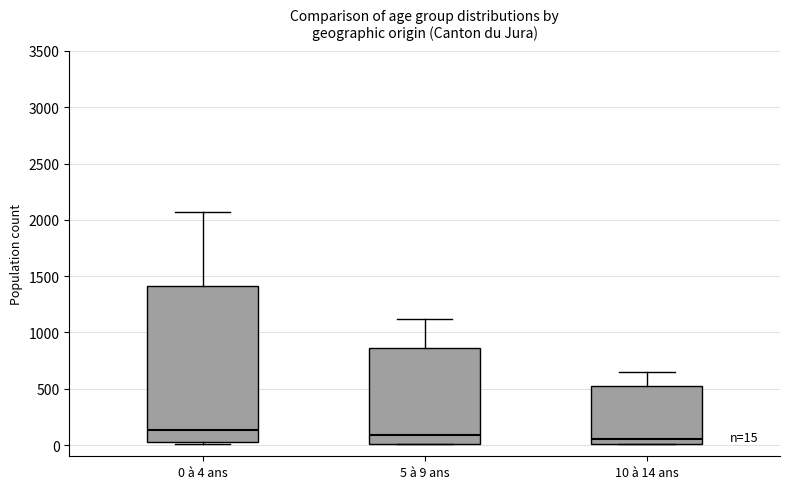

Comparing the boxes themselves (not the whiskers), which one is the tallest?

0 à 4 ans